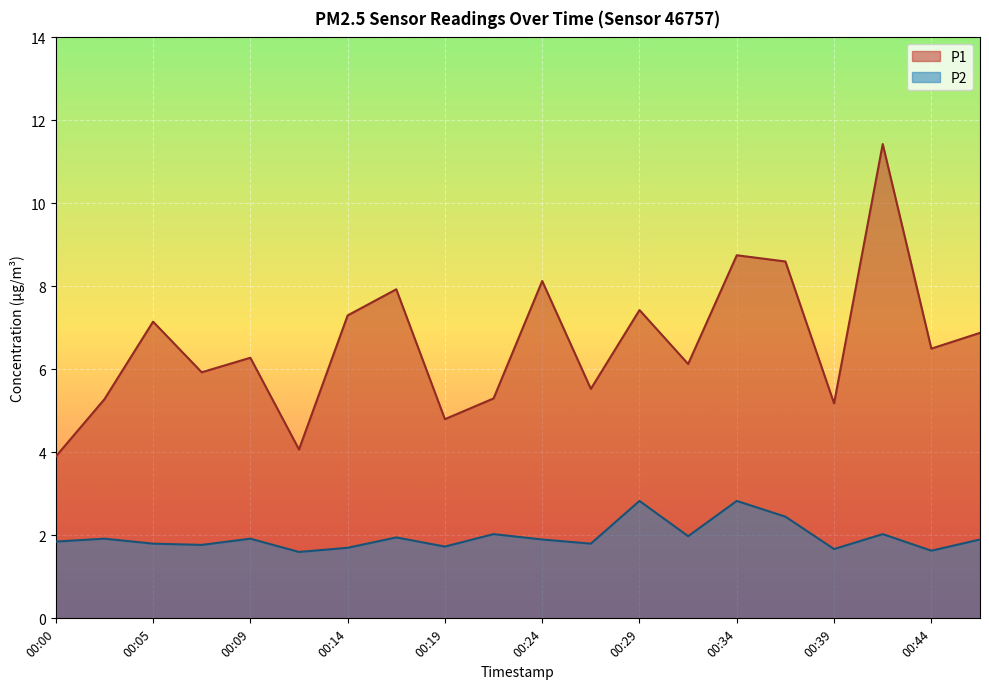

Between 00:00 and 00:41, which is larger?

00:41